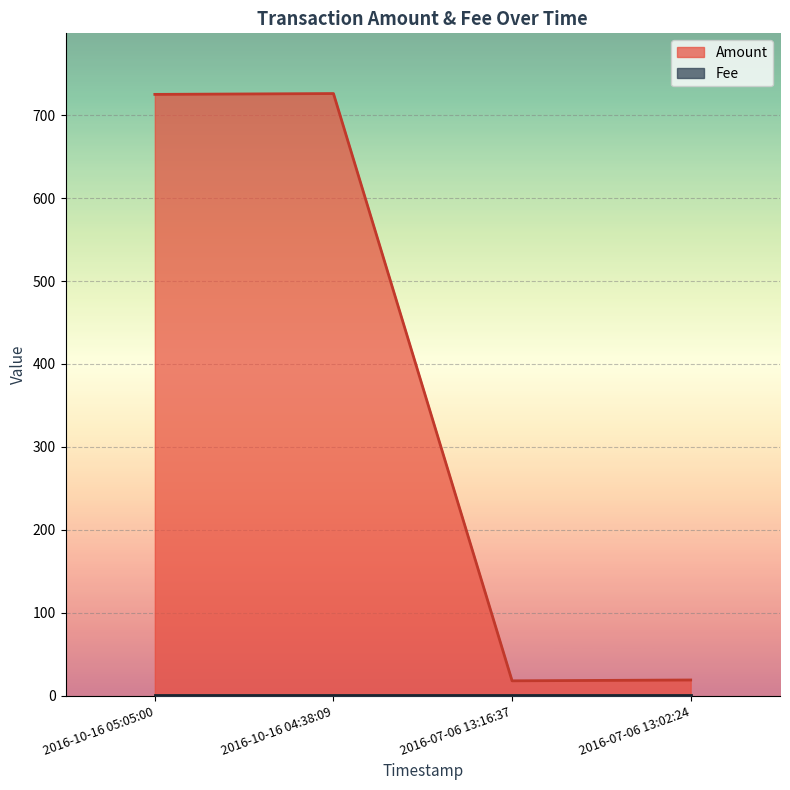

What is the label of the 4th point from the left?

2016-07-06 13:02:24